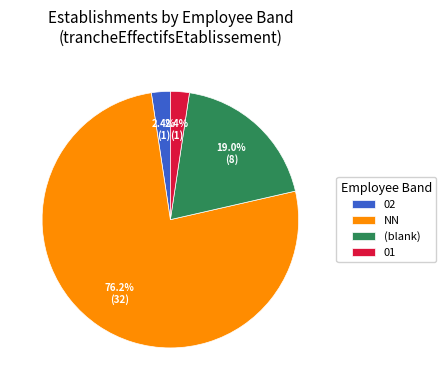

Is the sum of NN and (blank) greater than half?

Yes